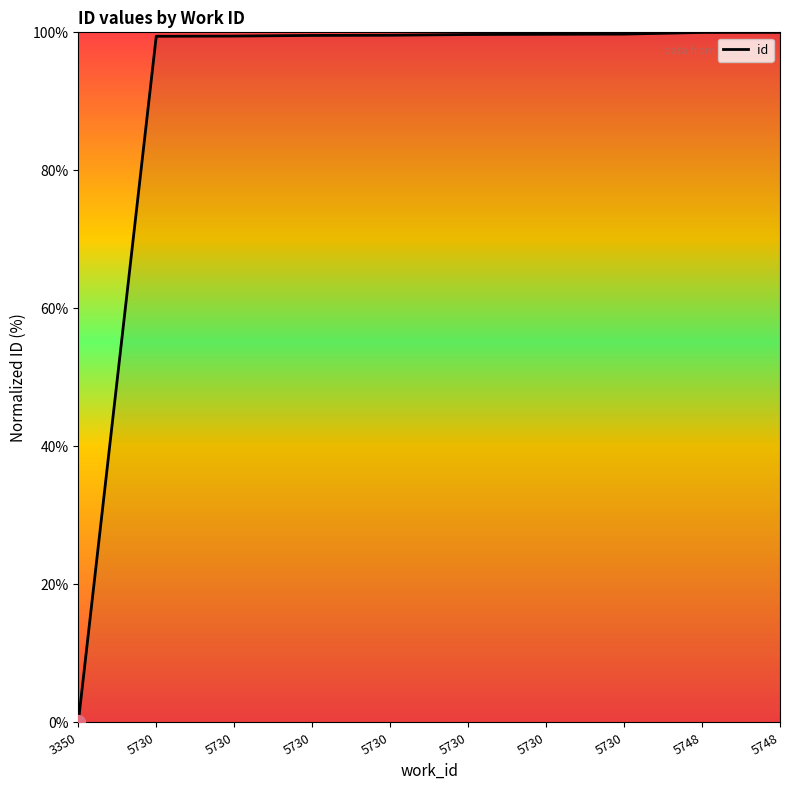

Where does the data first go above 99?

5730